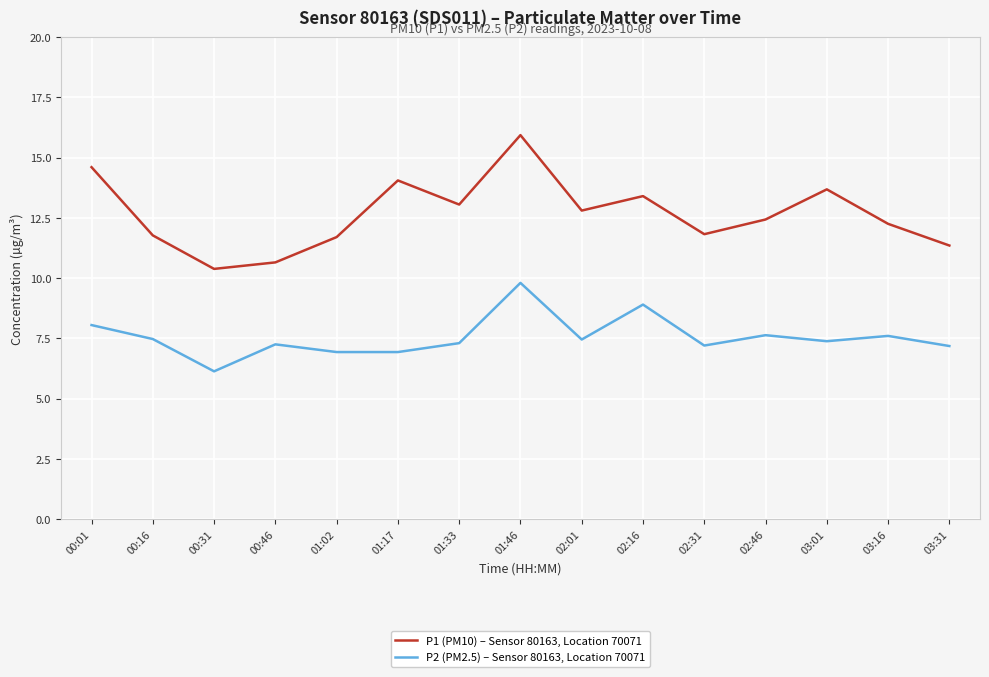

Is it true that P1 (PM10) – Sensor 80163, Location 70071 equals 11.7 at 01:02?

True